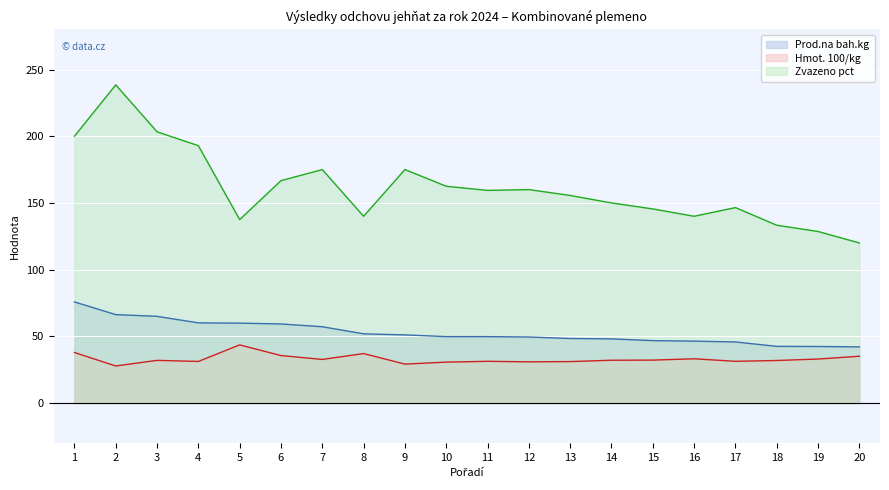

Where is Zvazeno pct nearest to the value 179?

7